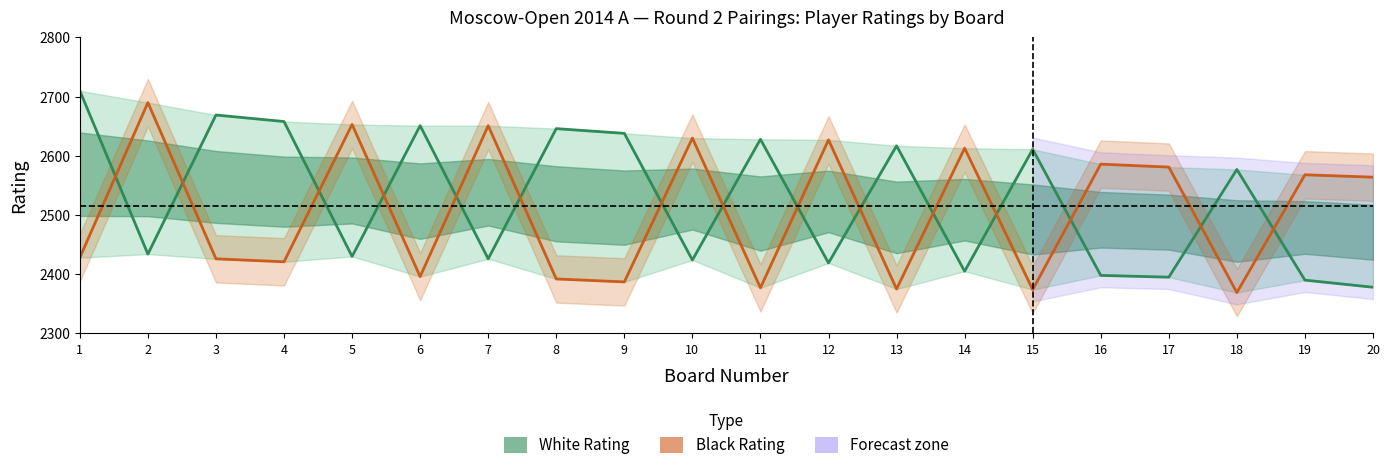

What is the value of the Black Rating point at the 13th from the left?

2375